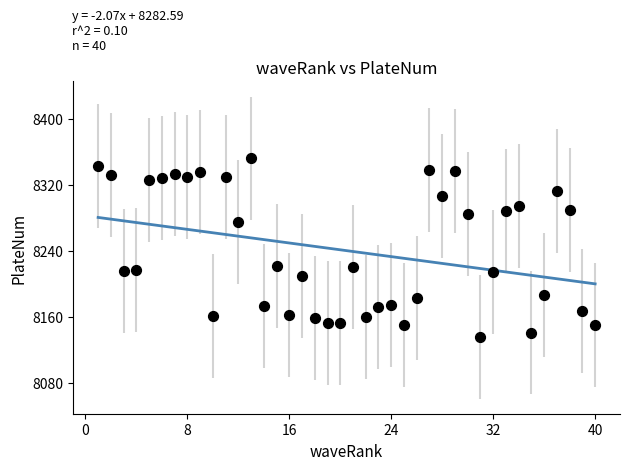

What is the range of X values (max minus min)?

39